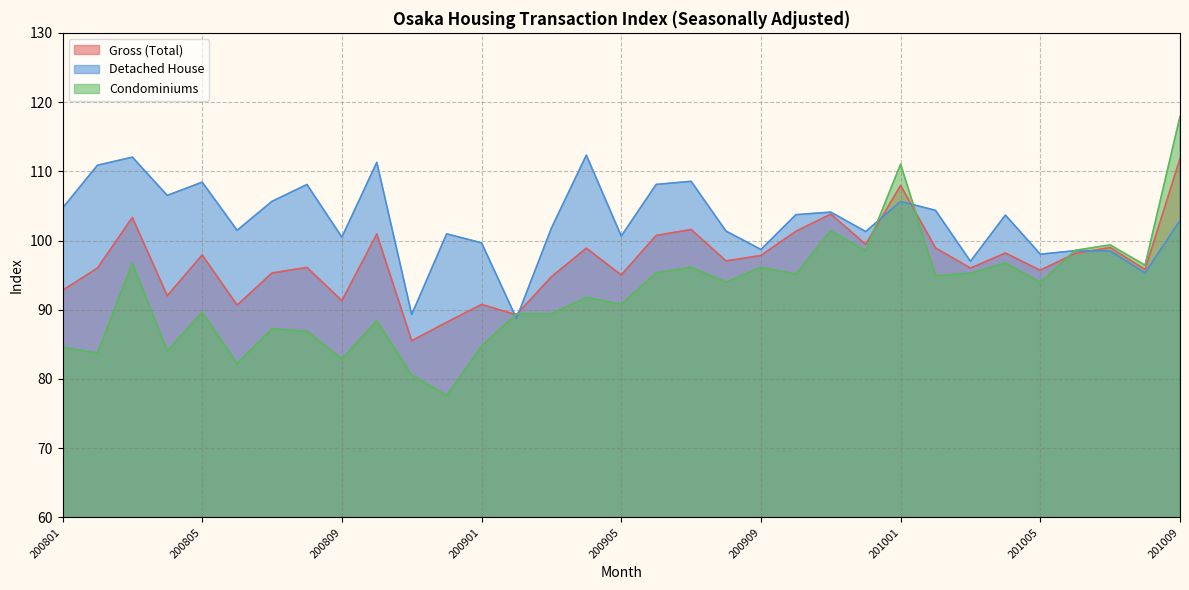

Rank the series by their maximum value, from lowest to highest.

Gross (Total), Detached House, Condominiums